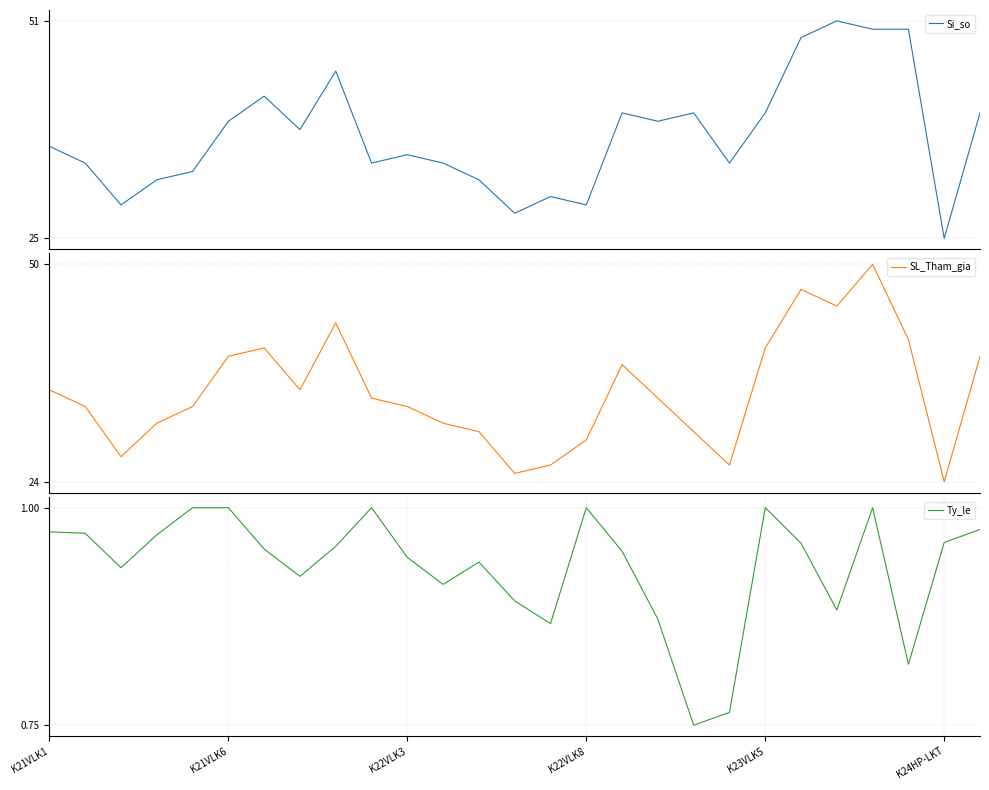

True or false: SL_Tham_gia has more than 1 points higher than both neighbors.

True